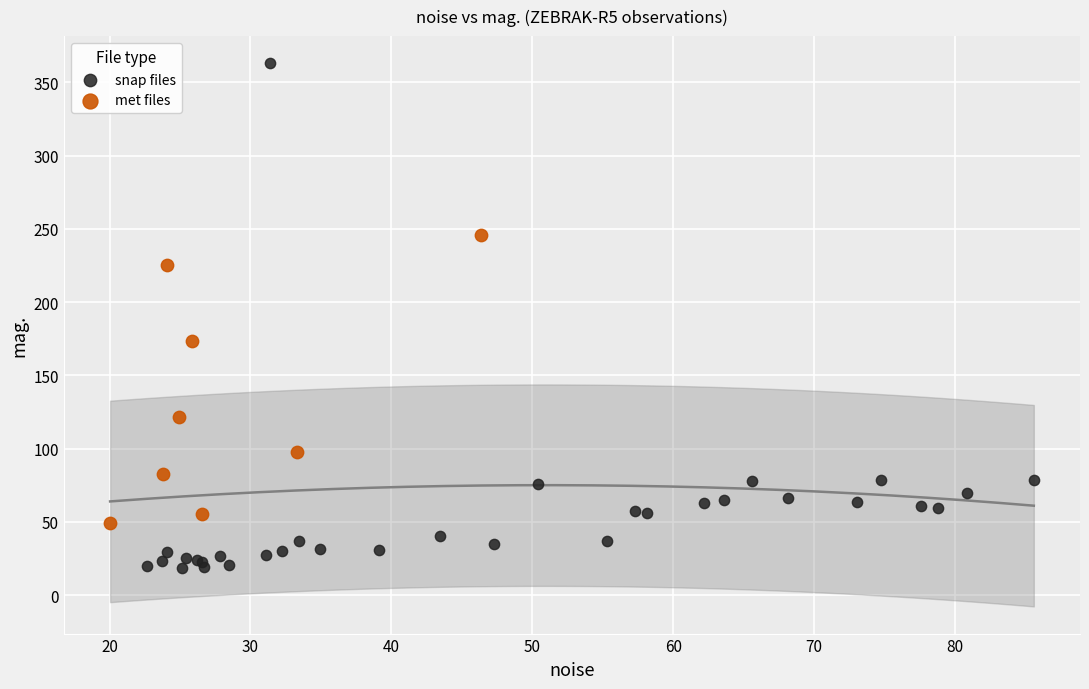

Which series contains the lowest Y value?

snap files